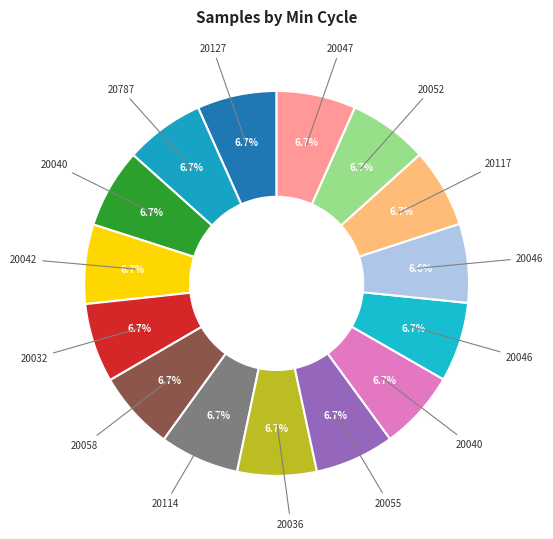

What is the smallest slice in the pie chart?

20046